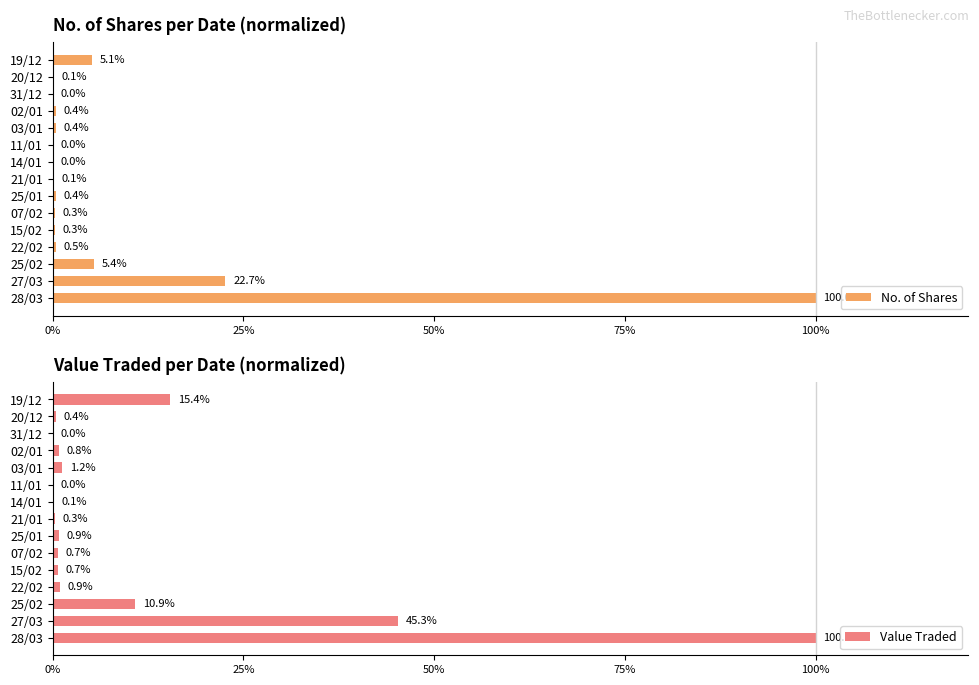

What is the sum of the Value Traded values at 25/02 and 21/01?

11.2